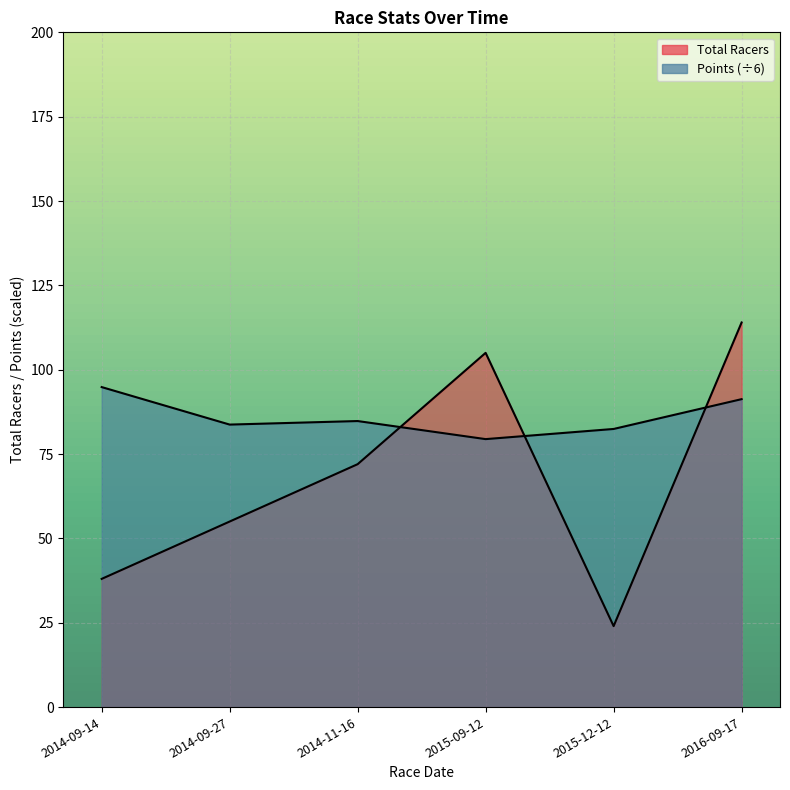

What is the lowest value of the Total Racers series?

24.0